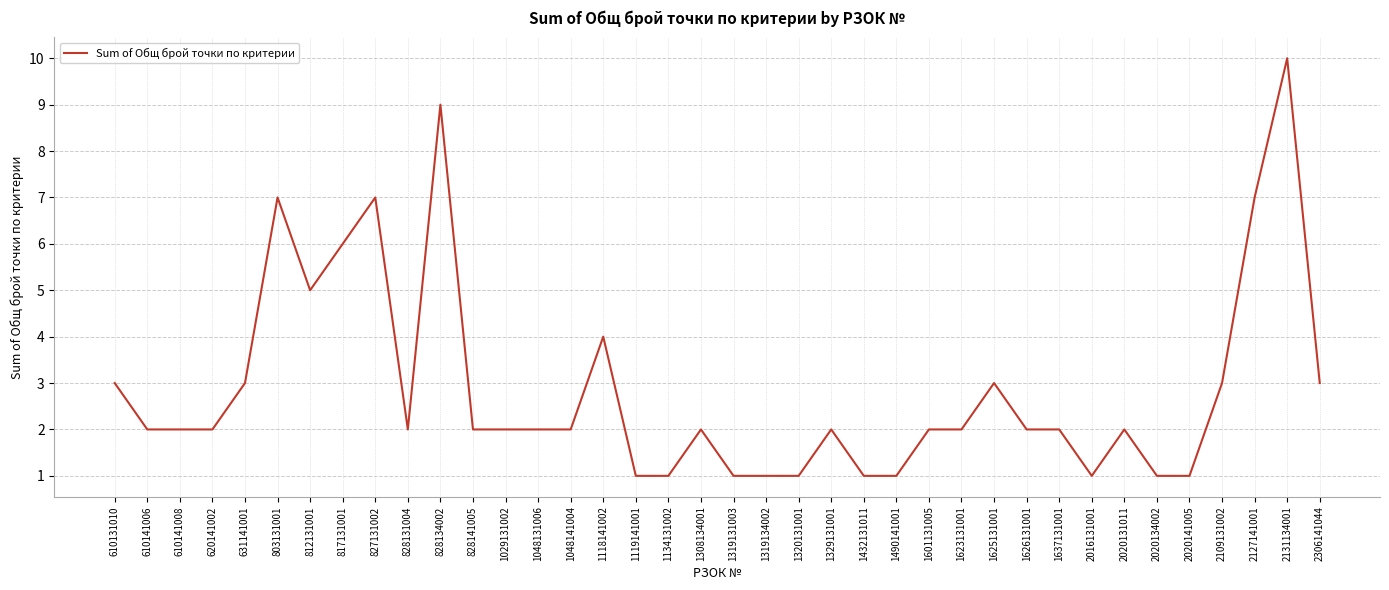

Is it true that the value at 2020131011 is 2?

True